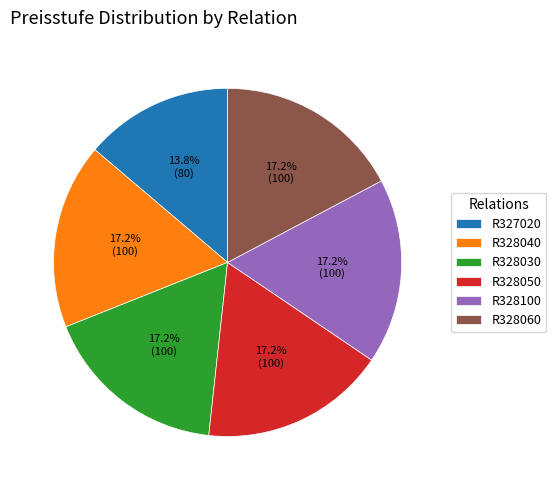

Does any single category account for the majority?

No